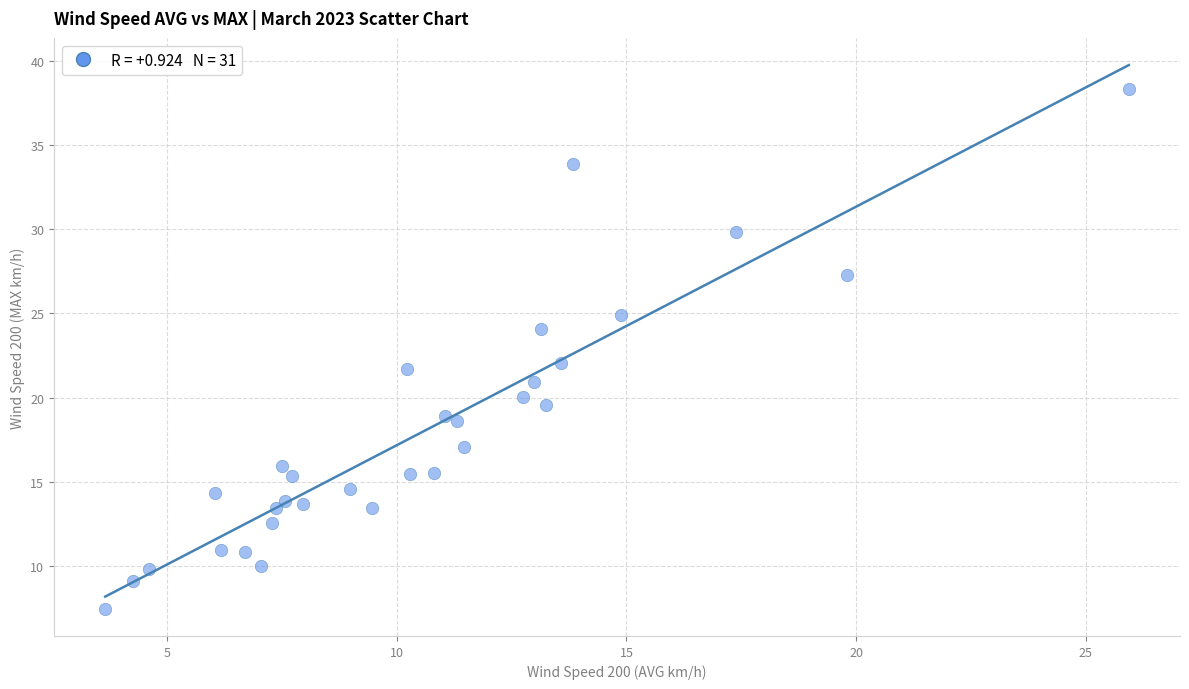

What is the range of Y values (max minus min)?

30.9